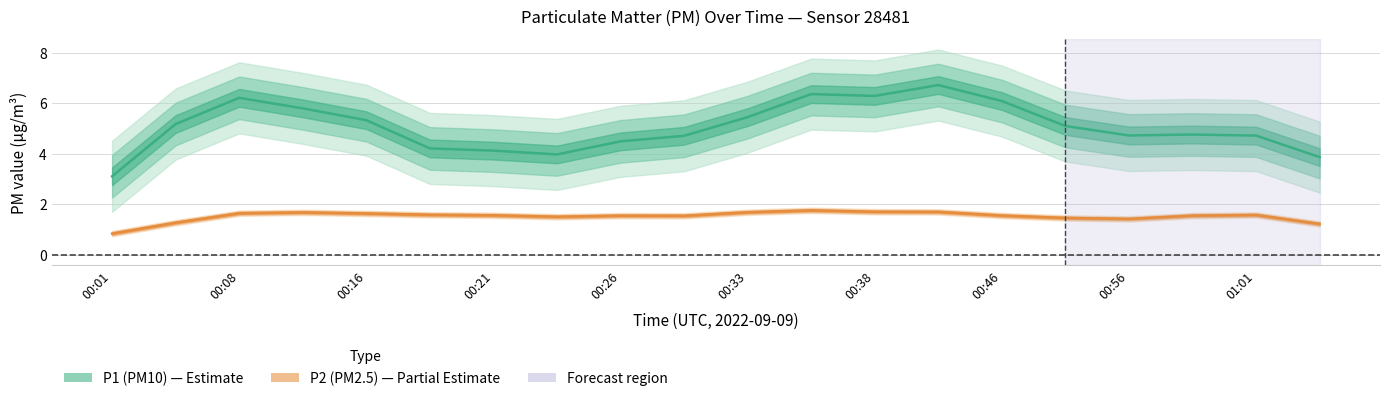

How many values in the P1 series are below 4?

4